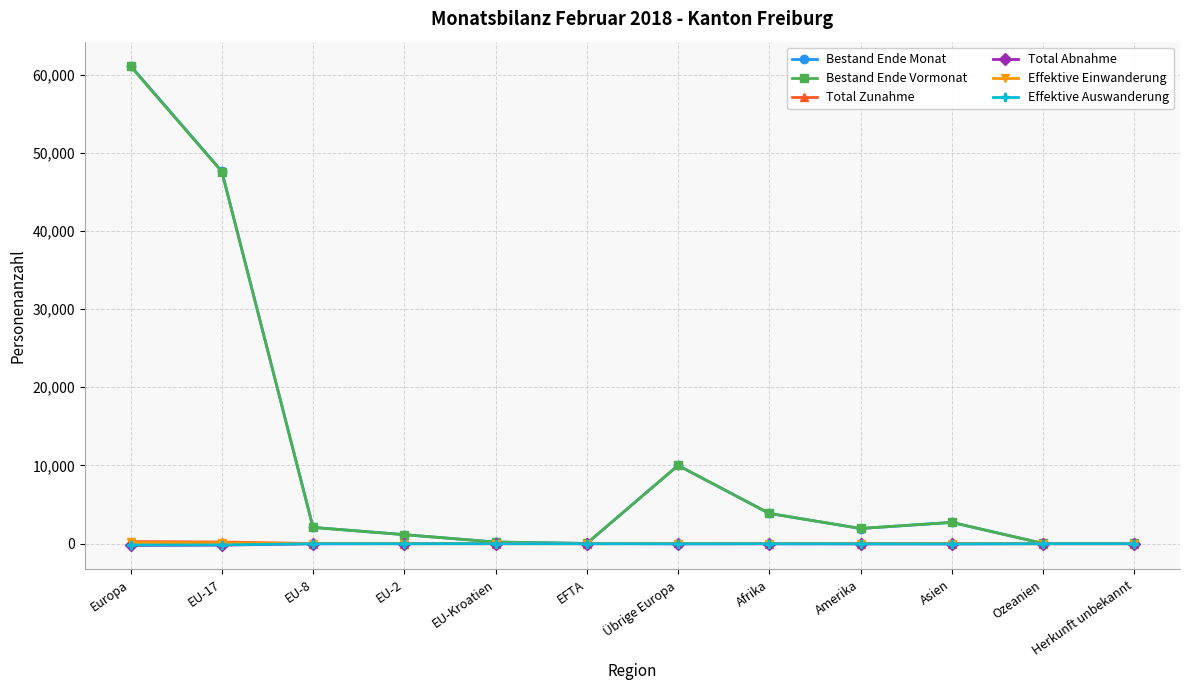

Which label corresponds to the largest value in the chart?

Europa